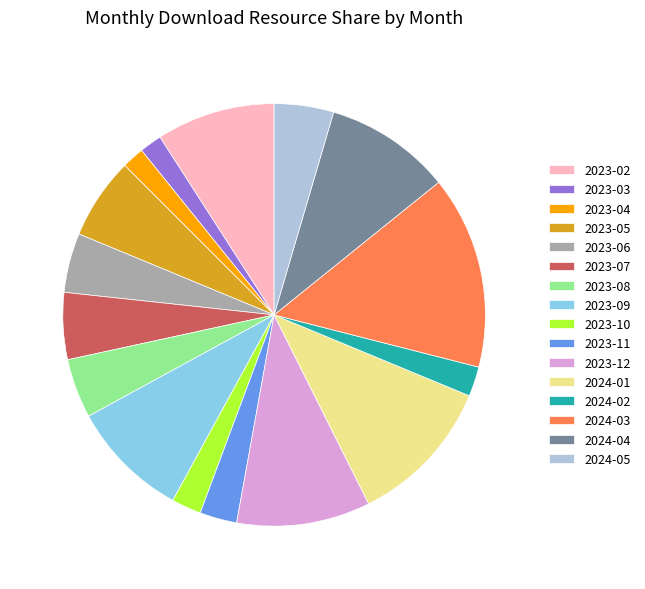

Do 2023-09 and 2023-06 together represent more than half of the pie?

No